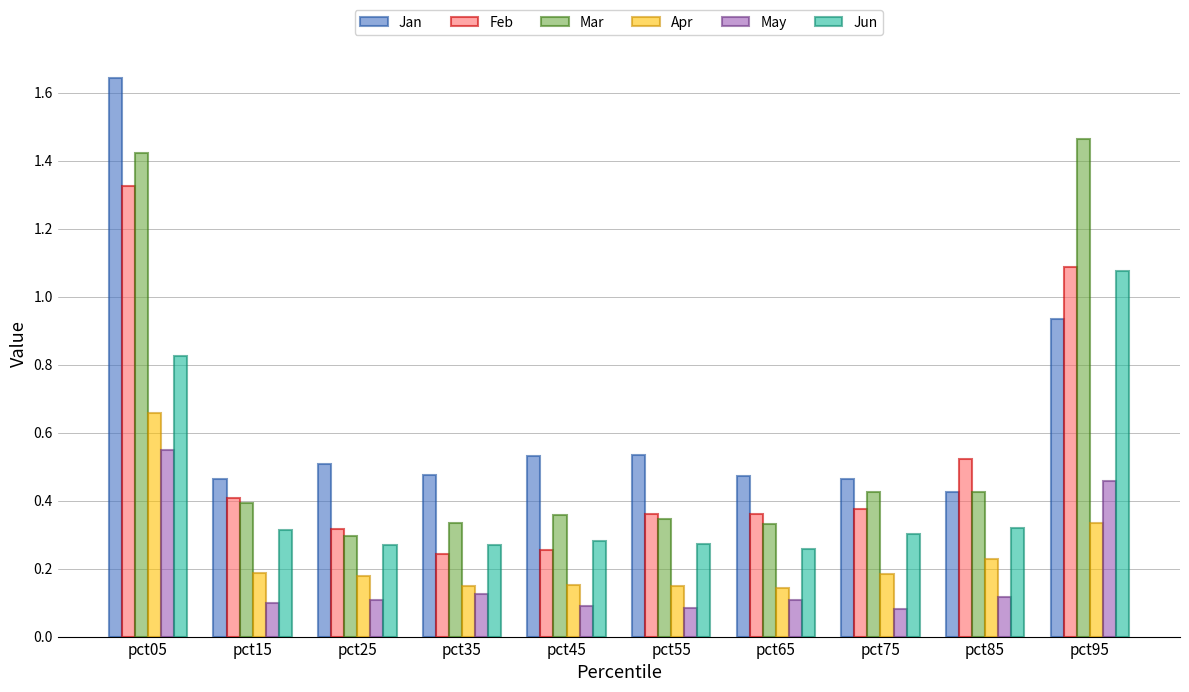

Is the value of Jan at pct85 greater than the value of Jun at pct05?

No